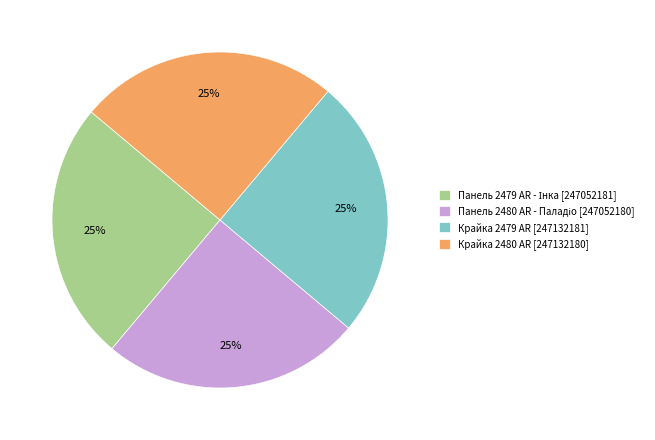

What percentage is the Крайка 2479 AR [247132181] slice, to the nearest percent?

25%